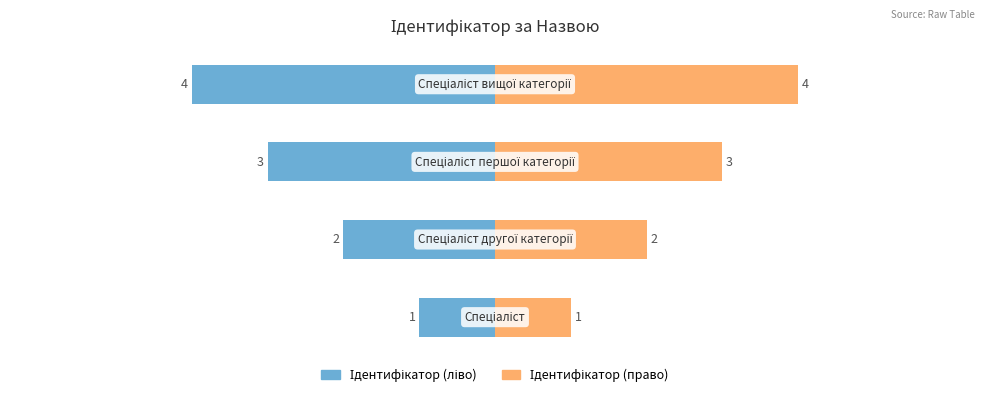

At which category does the chart reach its minimum across all series?

Спеціаліст